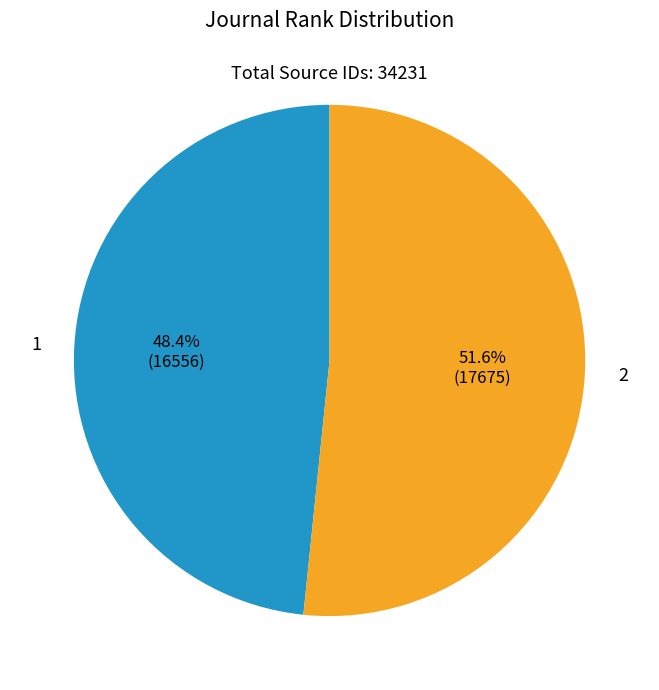

Is there a majority slice in this chart?

Yes